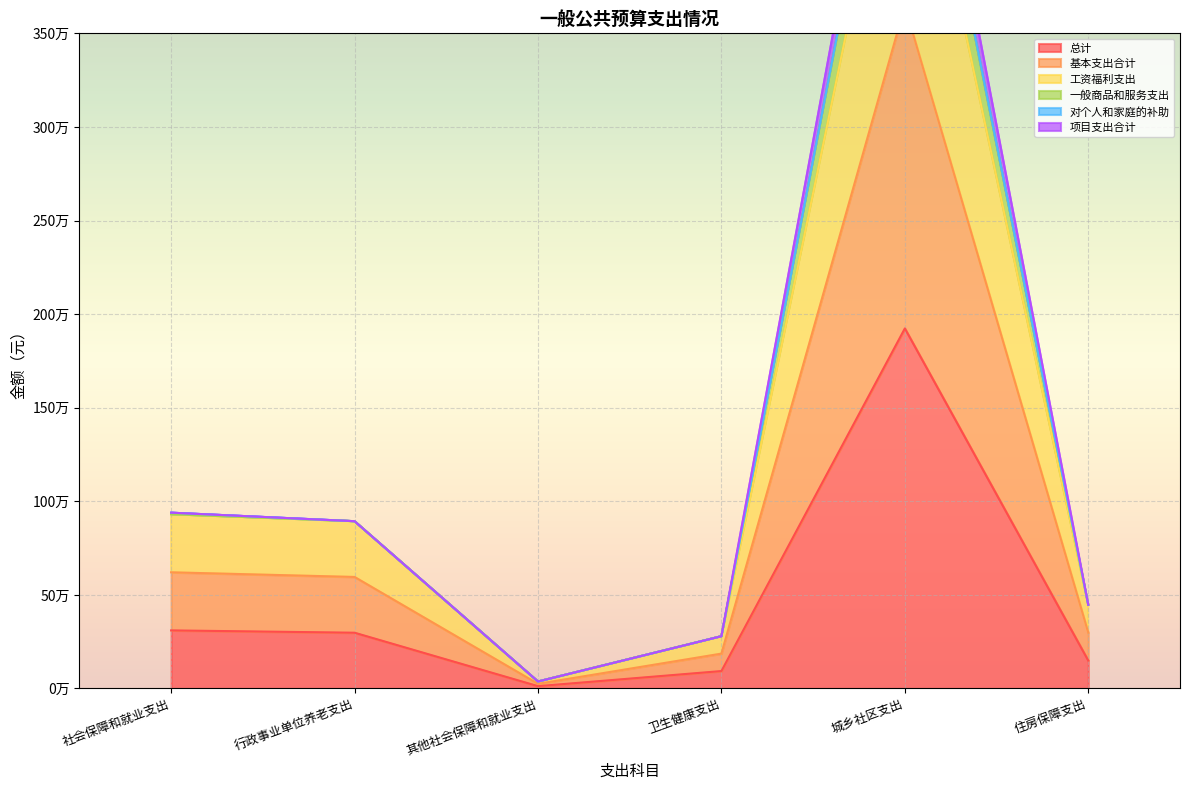

How many data points does each series have?

6